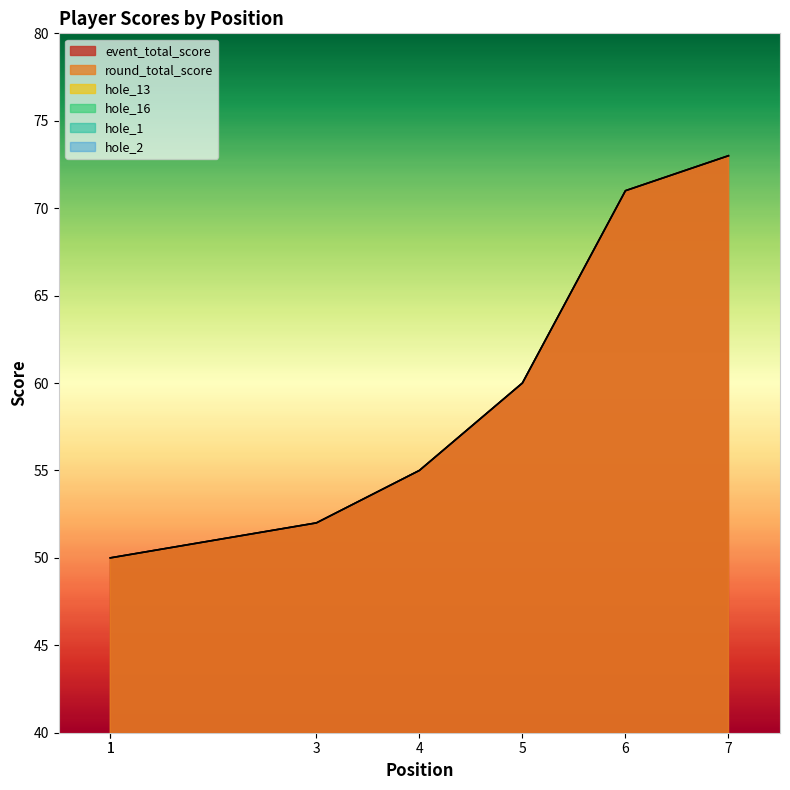

True or false: round_total_score and hole_13 cross at least once.

False